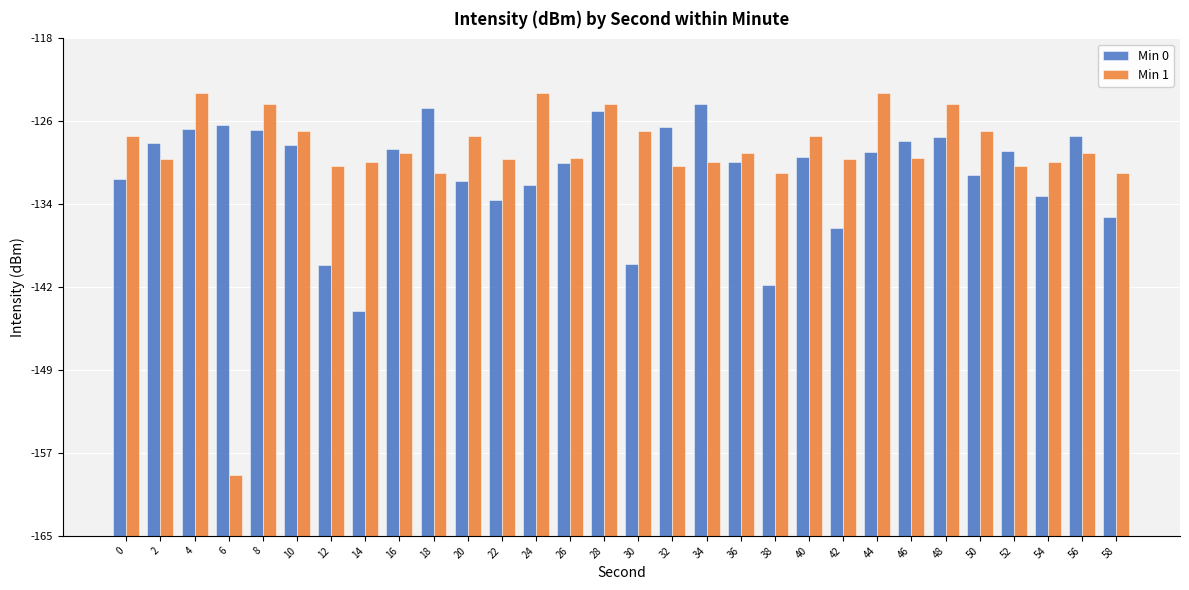

The Min 1 series shows 36.2 at 56. True or false?

True